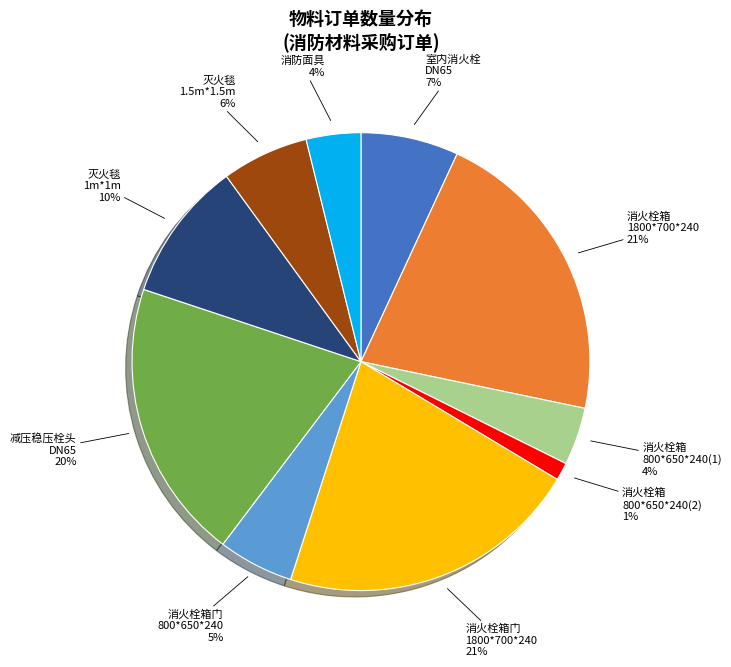

To the nearest percent, what portion does 消火栓箱门 1800*700*240 represent?

21%